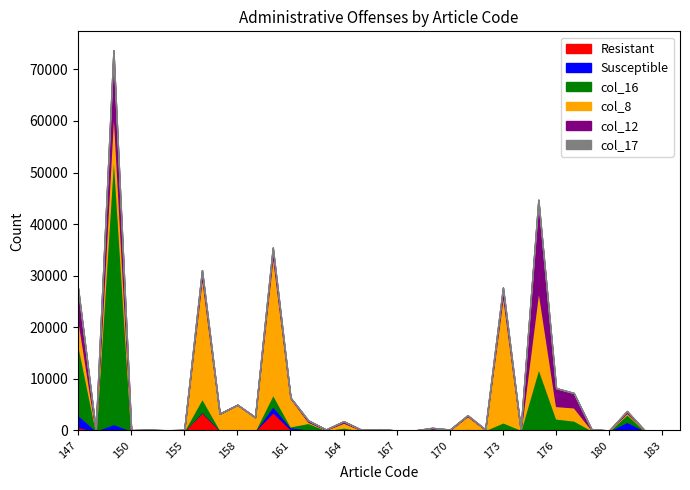

What is the maximum value for Resistant?

3587